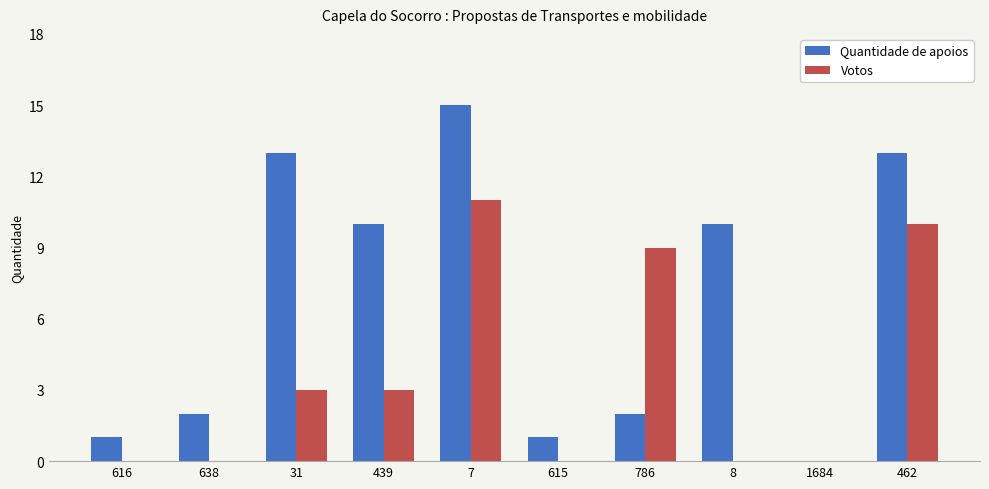

Between 616 and 7, which series saw the biggest shift?

Quantidade de apoios